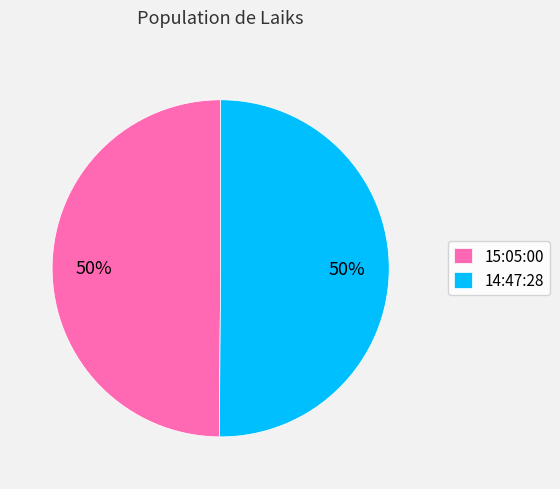

True or false: 14:47:28 accounts for 39% of the total.

False